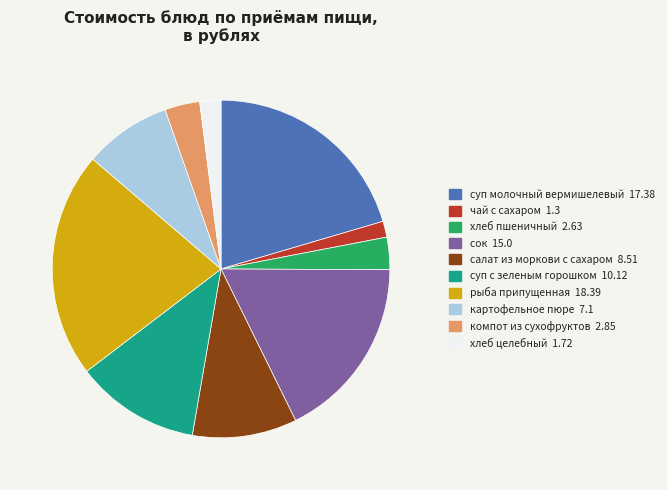

Is there a majority slice in this chart?

No